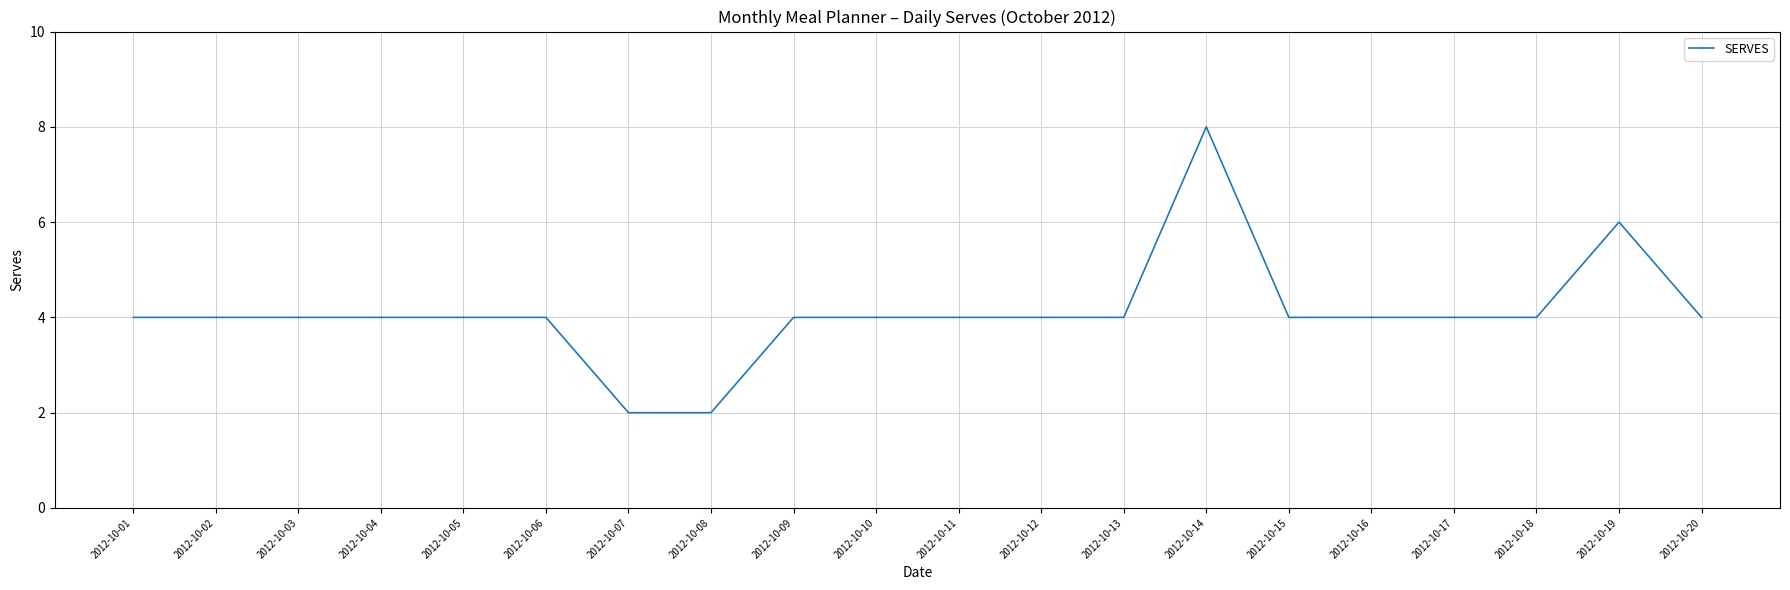

At which category does the chart reach its peak across all series?

2012-10-14